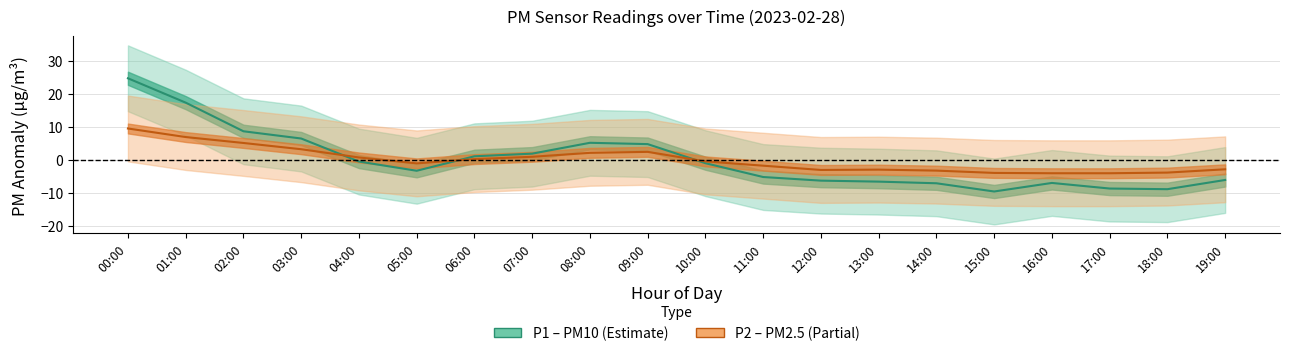

What is the difference between the second highest and second lowest values in the P1 (PM10) series?

26.3